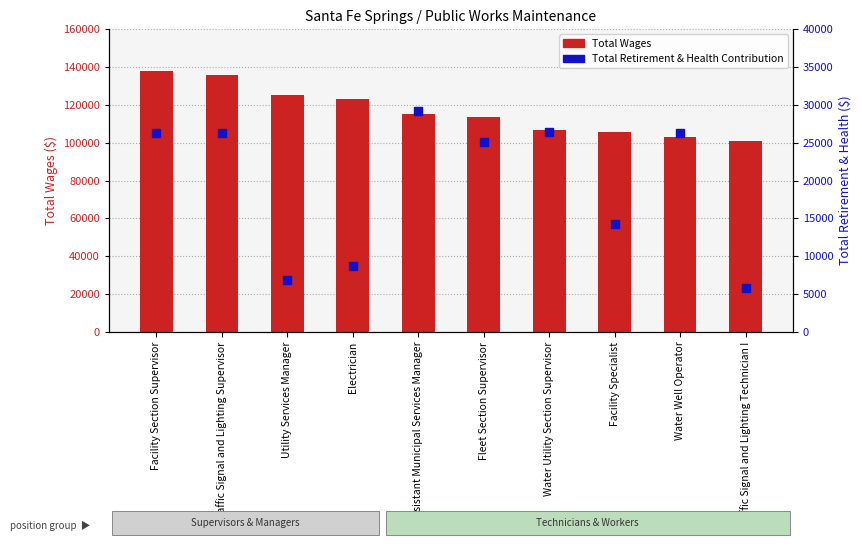

Which series reaches the maximum Y coordinate?

Total Wages